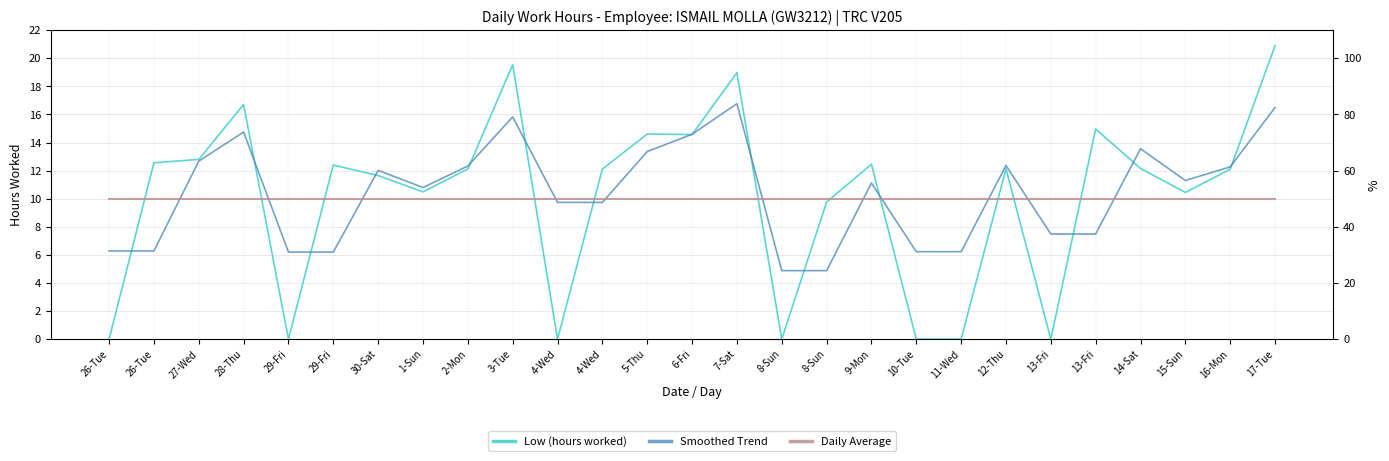

True or false: Daily Average has more than 1 interior local peaks.

False